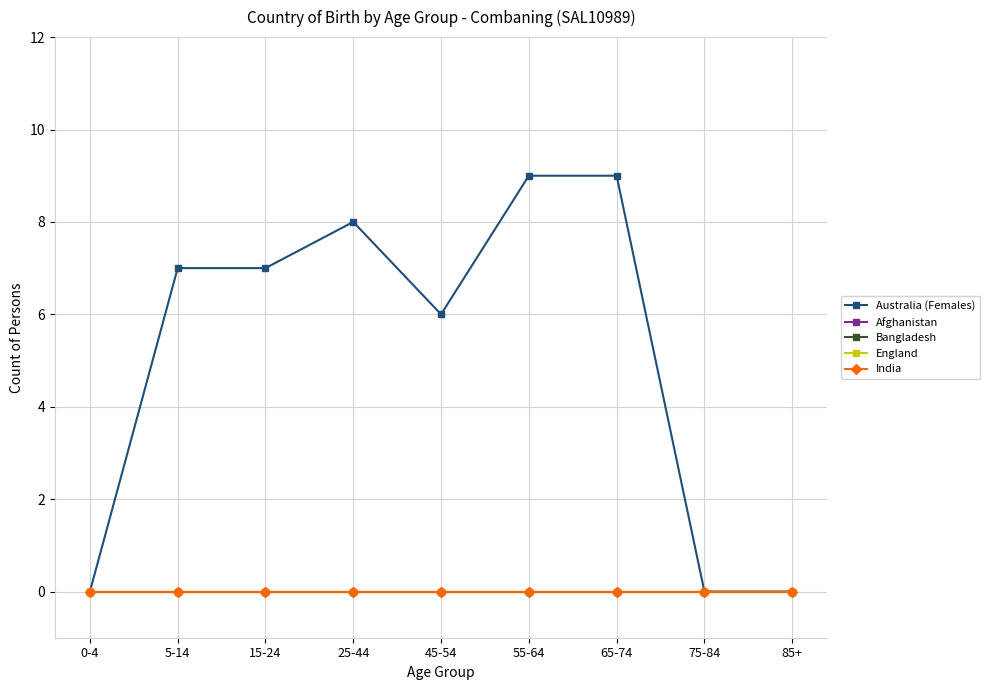

True or false: England and Afghanistan intersect in this chart.

False